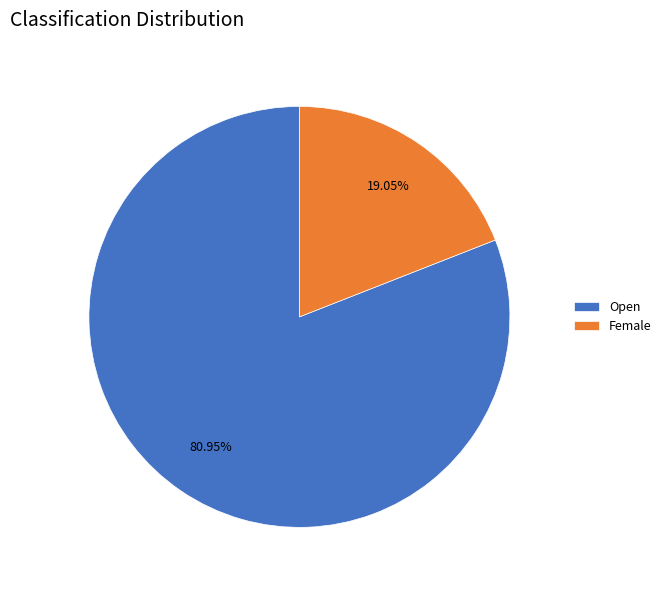

How much of the chart is everything except Female?

81.0%